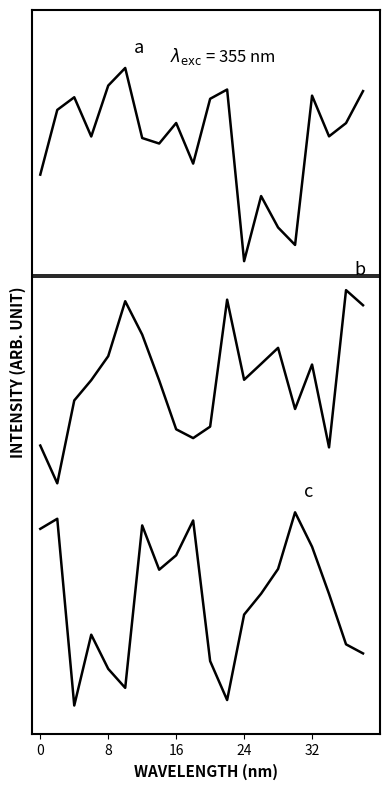

Is this an area chart (filled region under the line)?

No